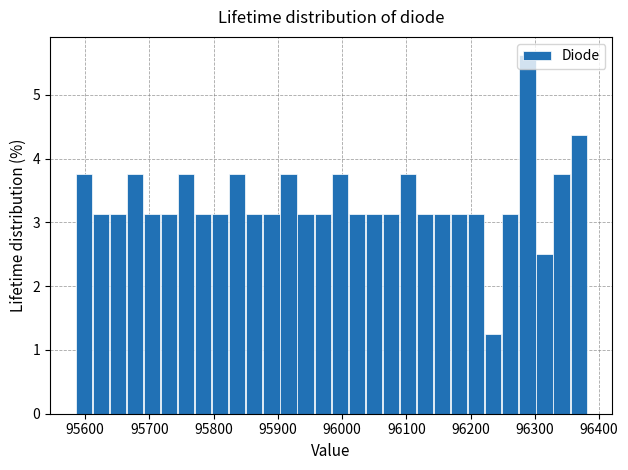

Around what value on the x-axis is the tallest bar? Give the approximate position of its centre, as read against the axis.

96290